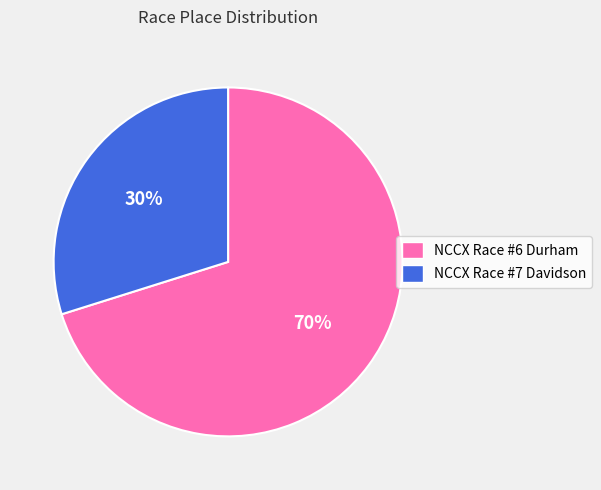

What is the smallest slice in the pie chart?

NCCX Race #7 Davidson